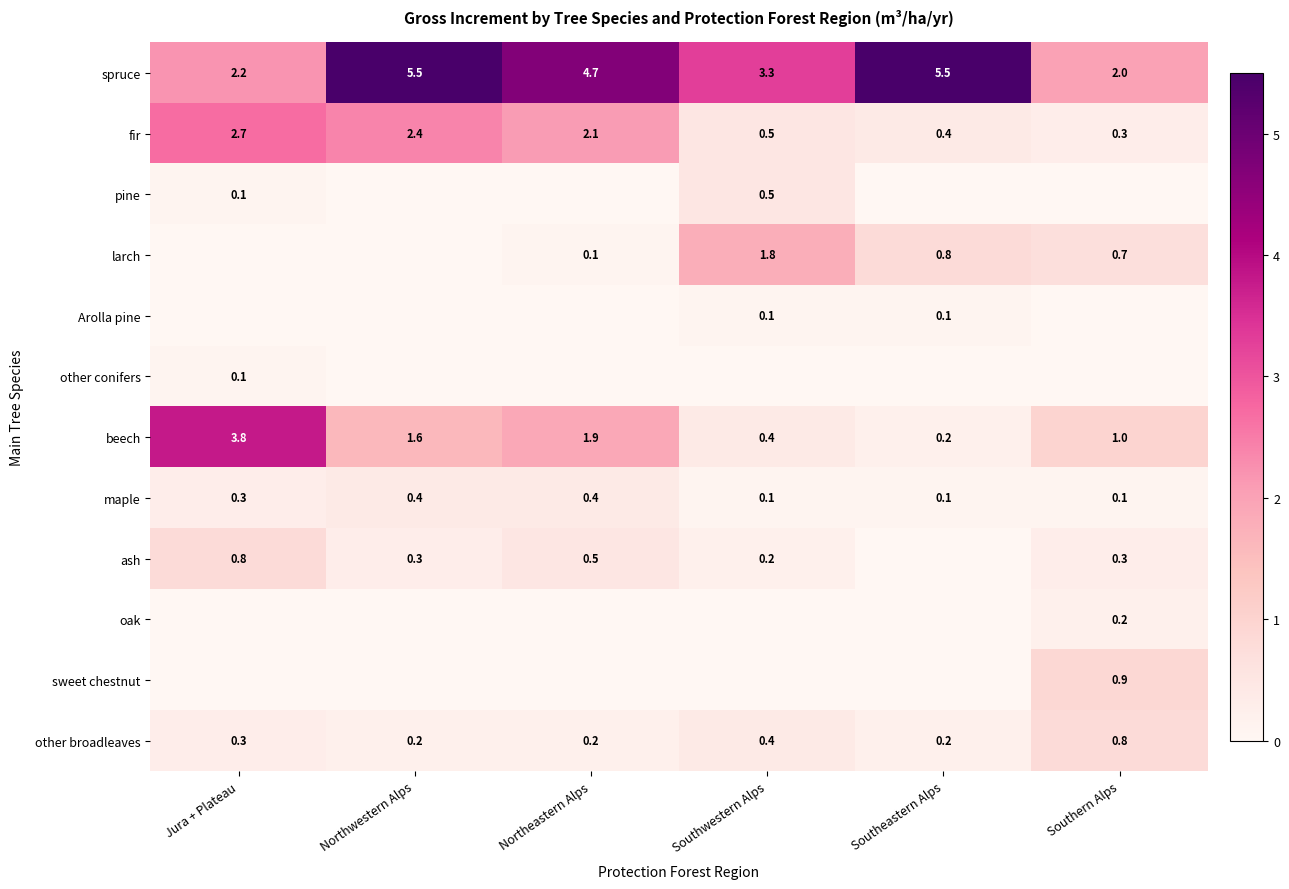

Is it true that Arolla pine equals 0.1 at Southeastern Alps?

True